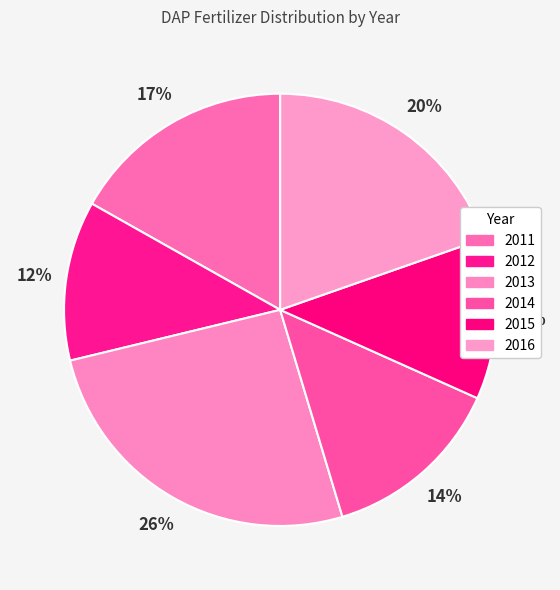

Which category has the smallest portion of the pie?

2012